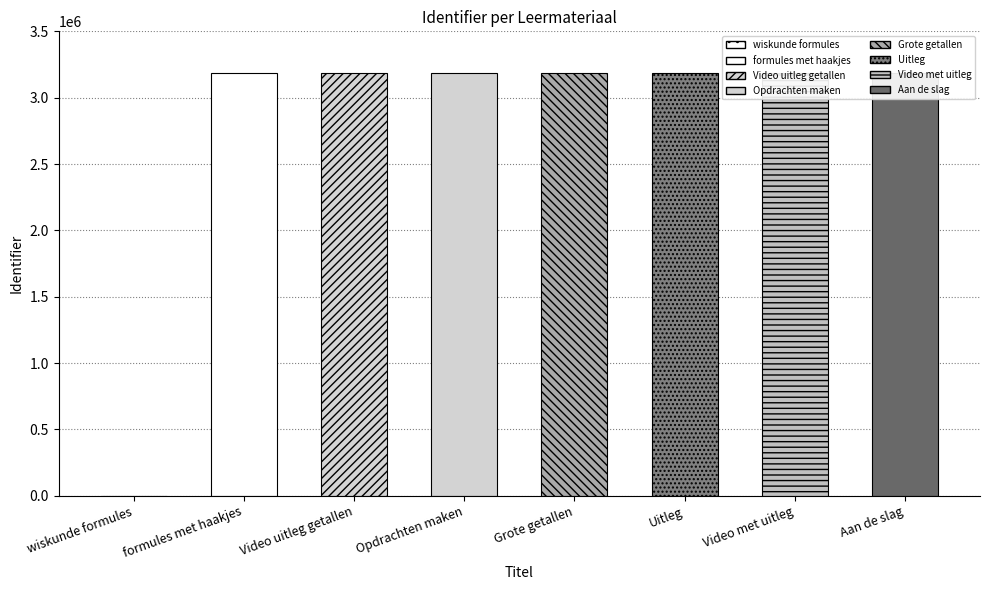

What is the label of the 5th bar from the right?

Opdrachten maken